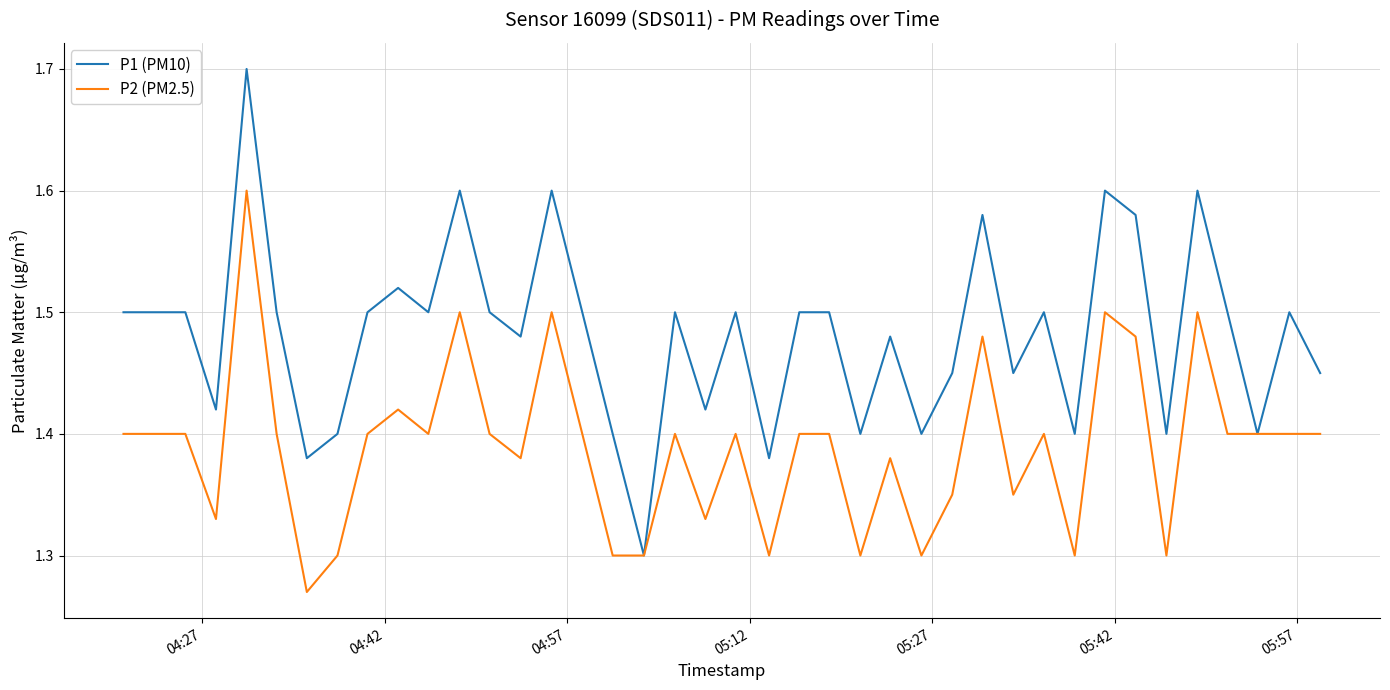

Which series has the largest range (max minus min)?

P1 (PM10)